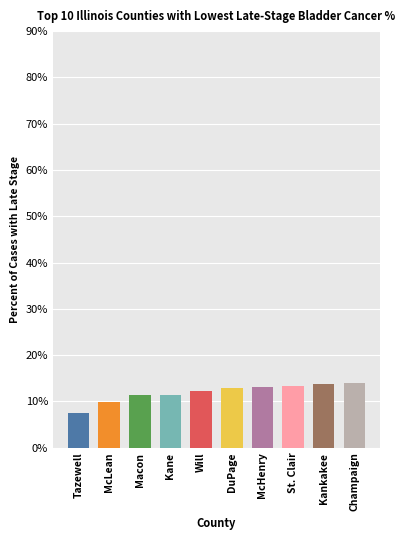

True or false: the data shows 2.5 at Will.

False